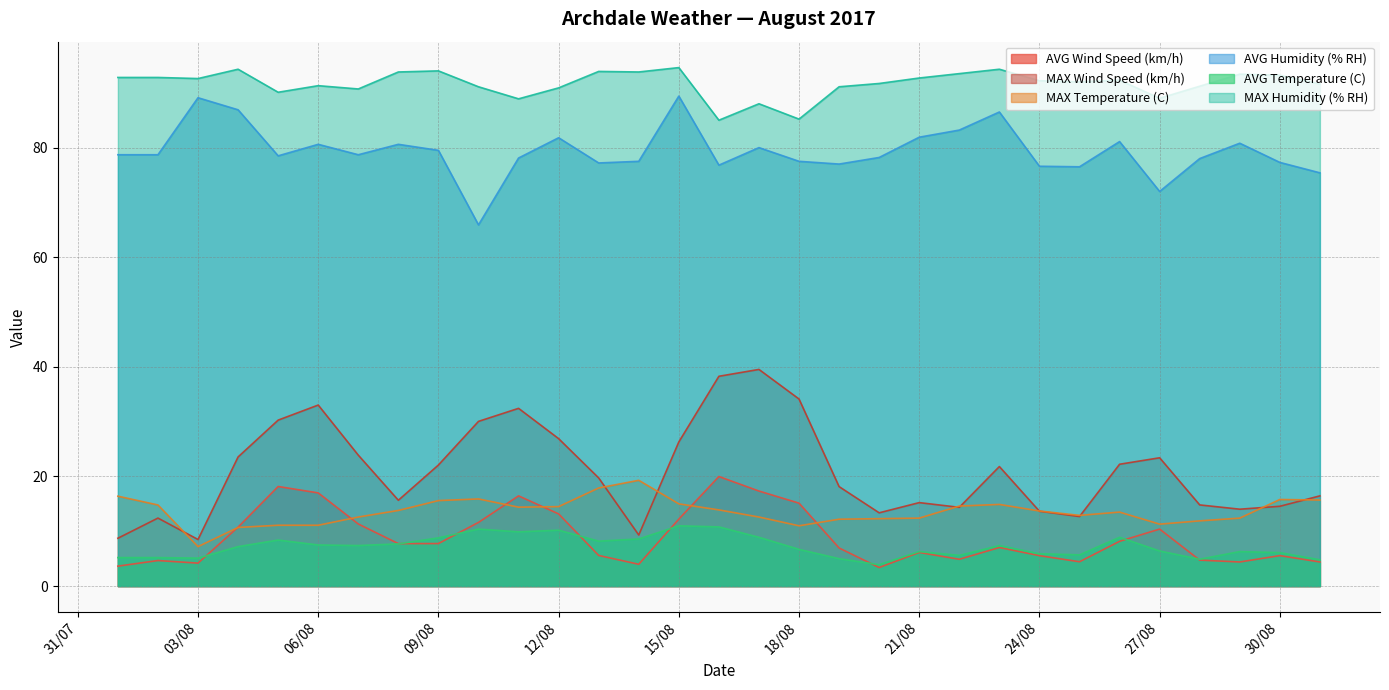

Which category has the lowest value across all series?

20/08/2017